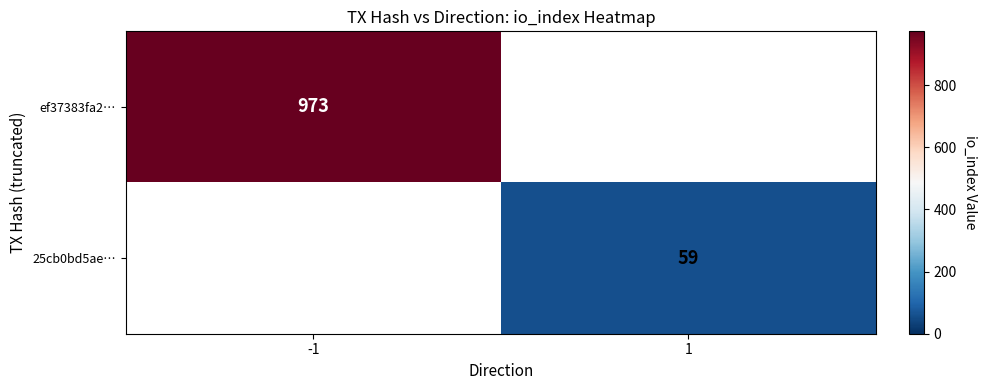

Is it true that ef37383fa2… equals 365 at -1?

False